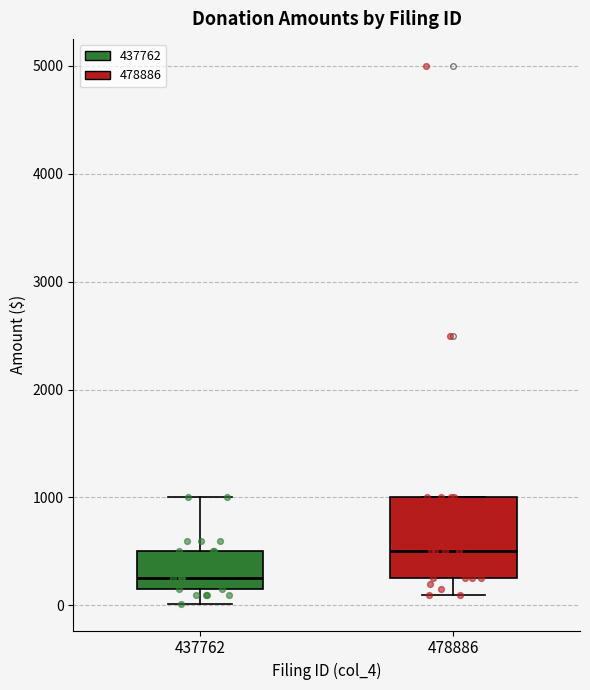

Which box's median line is the highest?

478886